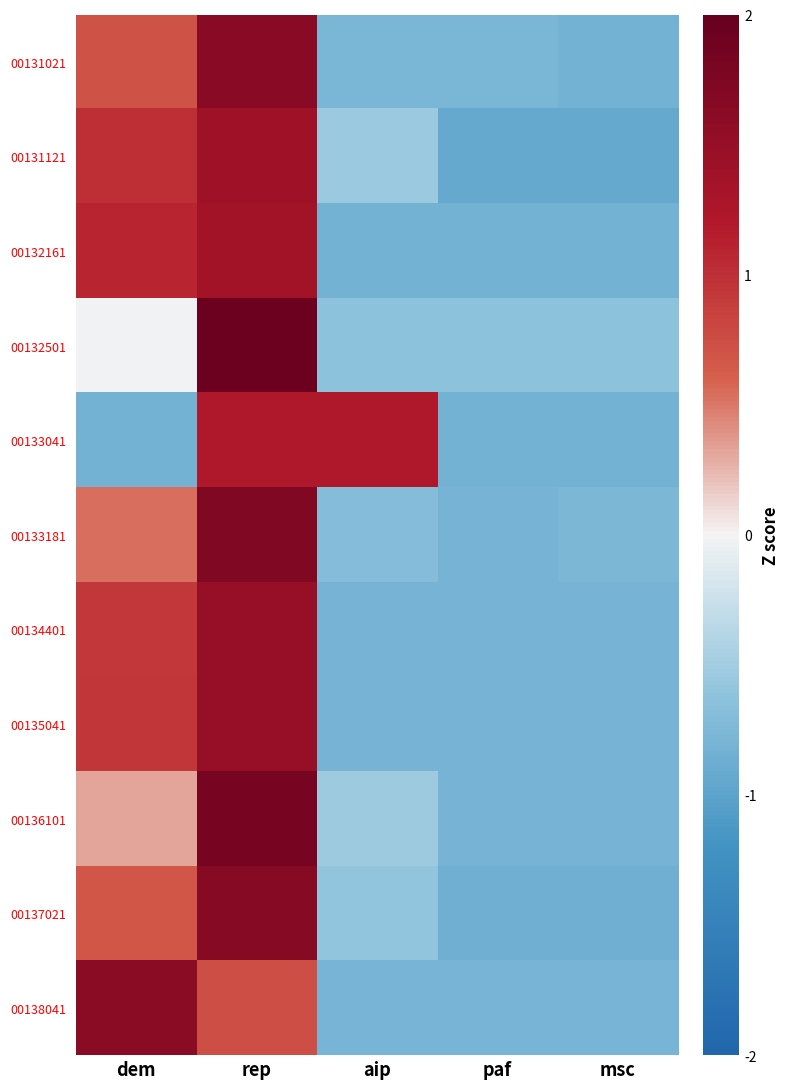

Between aip and msc, which is larger?

aip